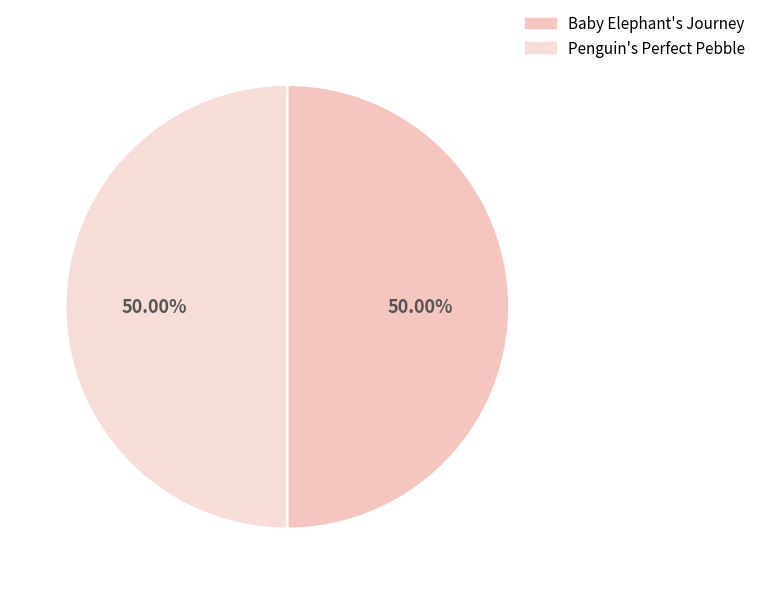

To the nearest percent, what percentage of the pie is Penguin's Perfect Pebble?

50%